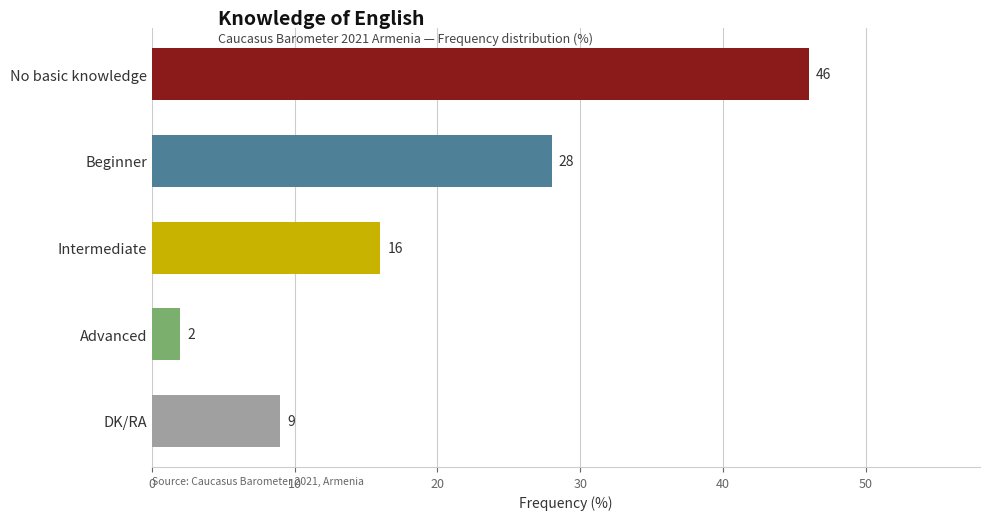

Rank the categories by value from lowest to highest.

Advanced, DK/RA, Intermediate, Beginner, No basic knowledge